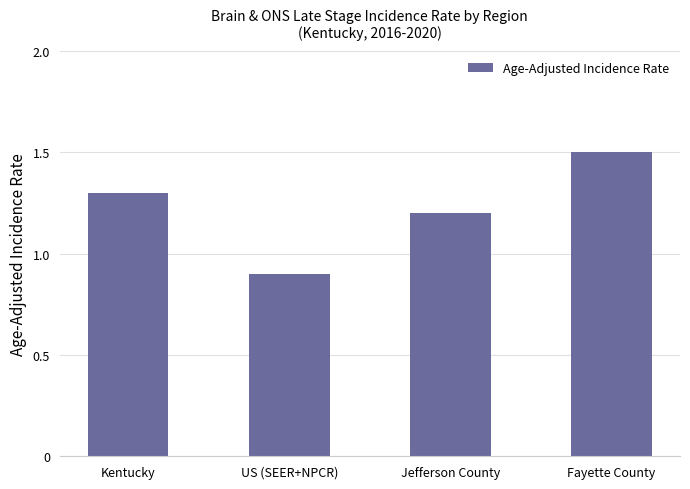

What is the value of the 1st bar from the left?

1.3